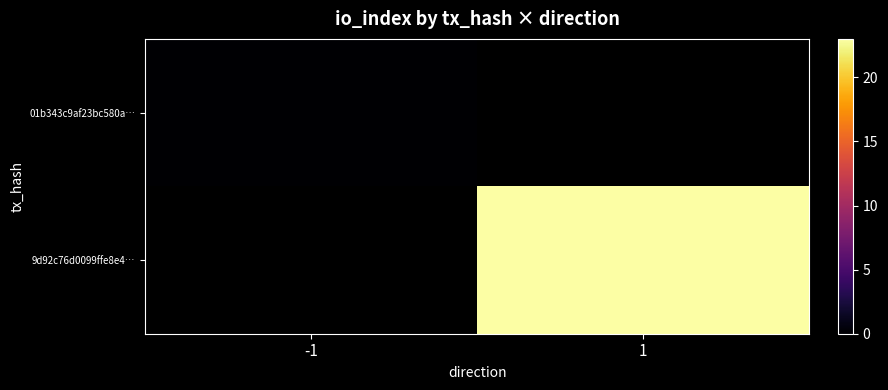

List the series in order of their overall mean, highest first.

01b343c9af23bc580a…, 9d92c76d0099ffe8e4…